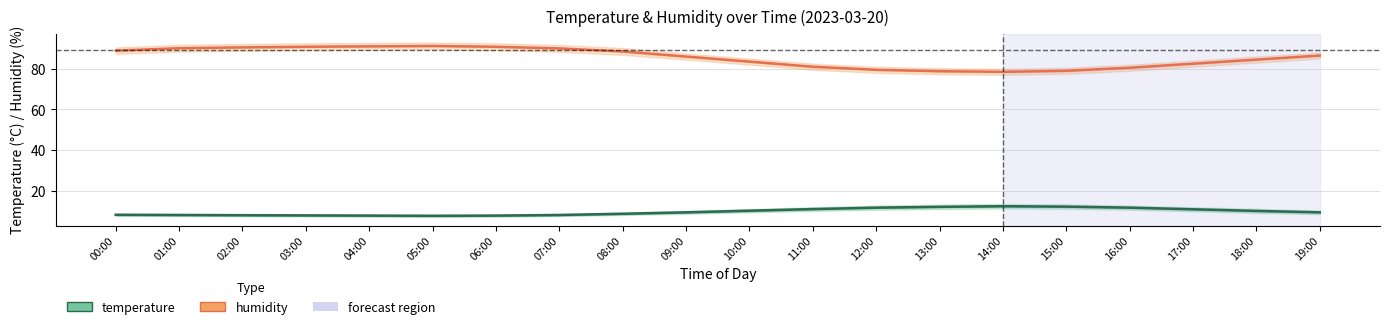

How many data points in temperature are above 9?

11